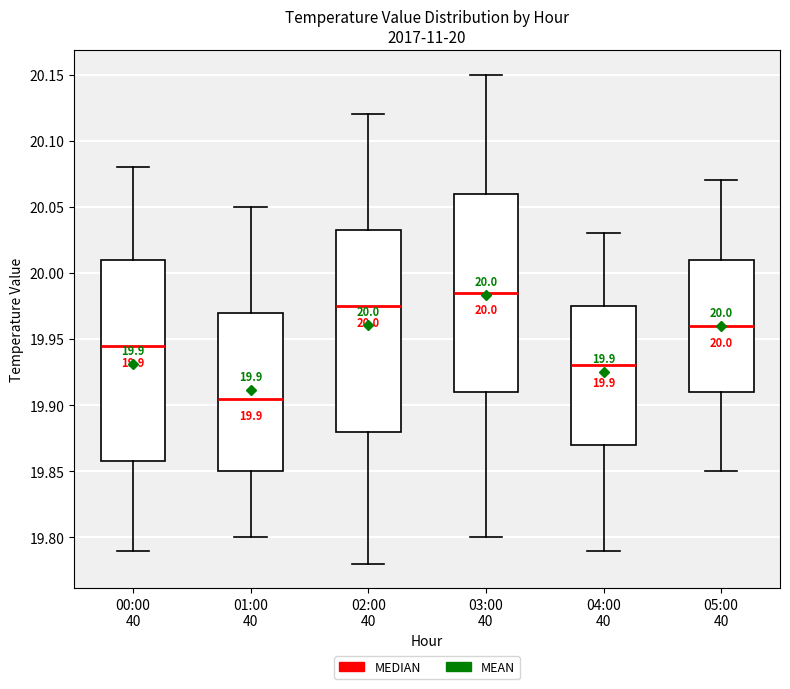

Which box's median line is the highest?

03:00 40